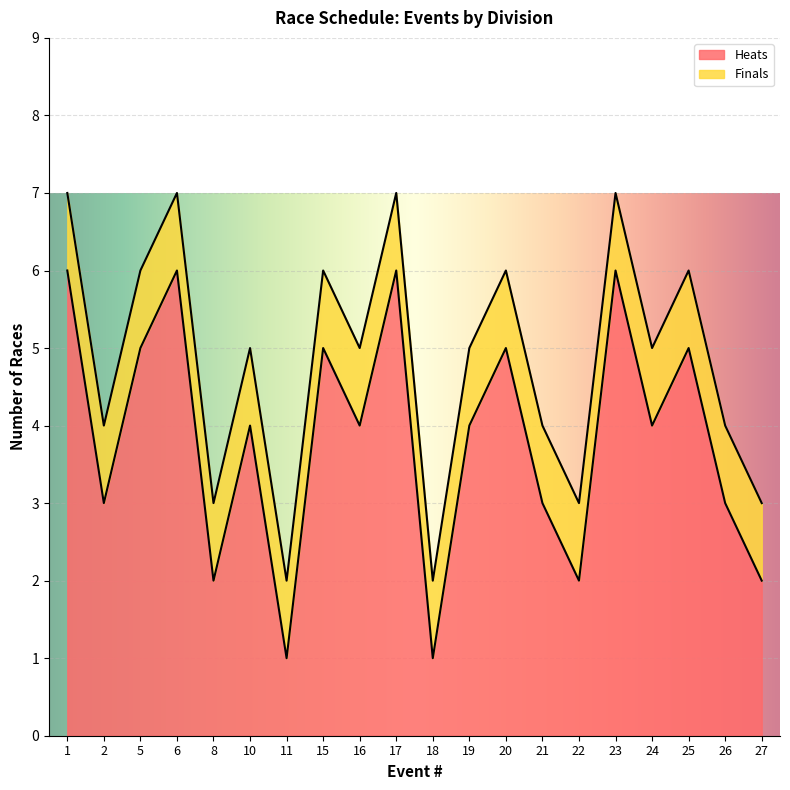

What is the average value?

4